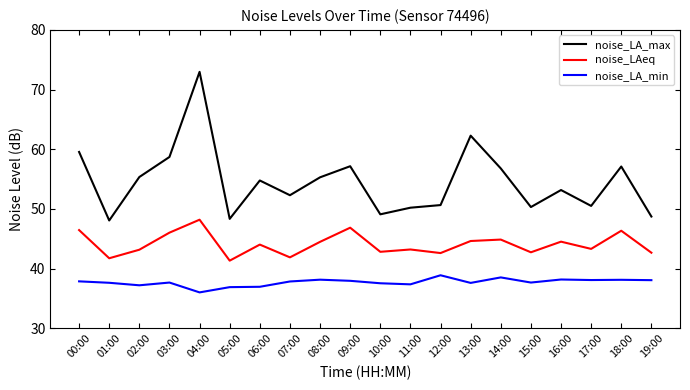

Is it true that noise_LAeq equals 46.0 at 03:00?

True